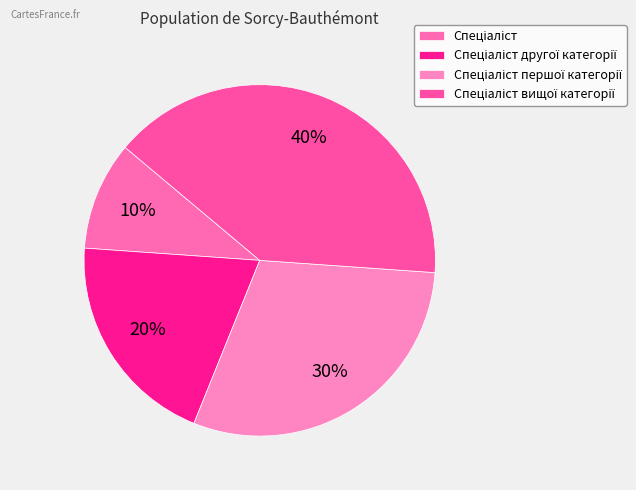

Count the number of slices in the pie.

4